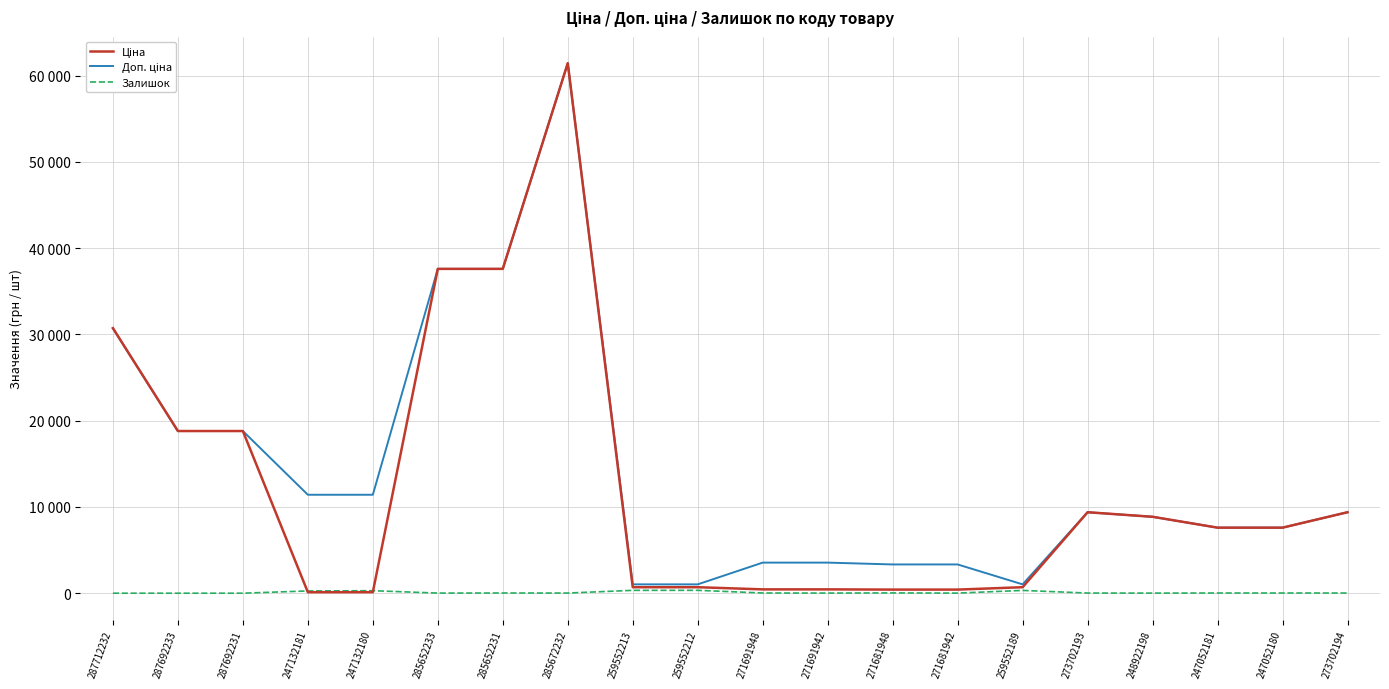

Does the chart have visible grid lines?

Yes